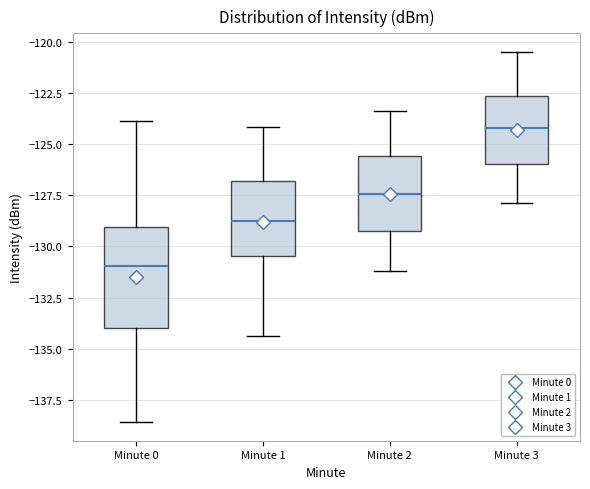

Which box's median line is the lowest?

Minute 0